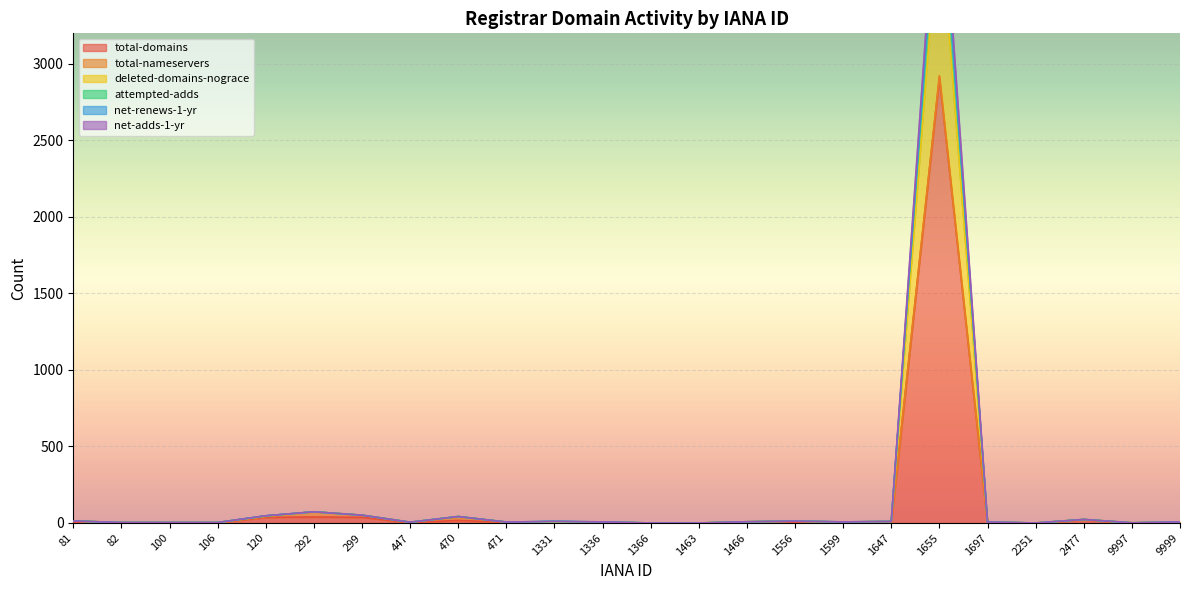

Which series has the largest range (max minus min)?

deleted-domains-nograce